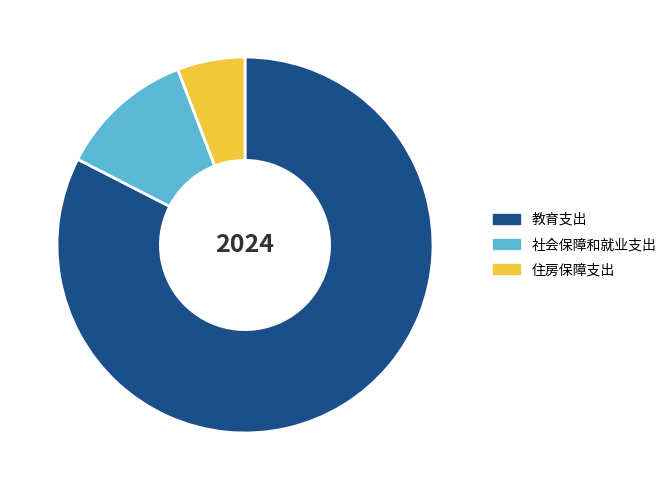

Is it true that 教育支出 is 83% of the pie?

True